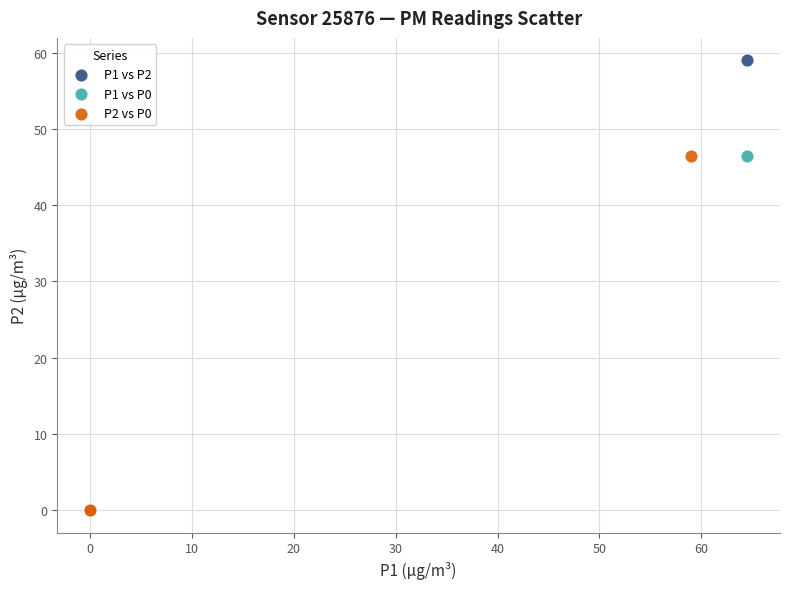

Which series has the largest Y range (max minus min)?

P1 vs P2